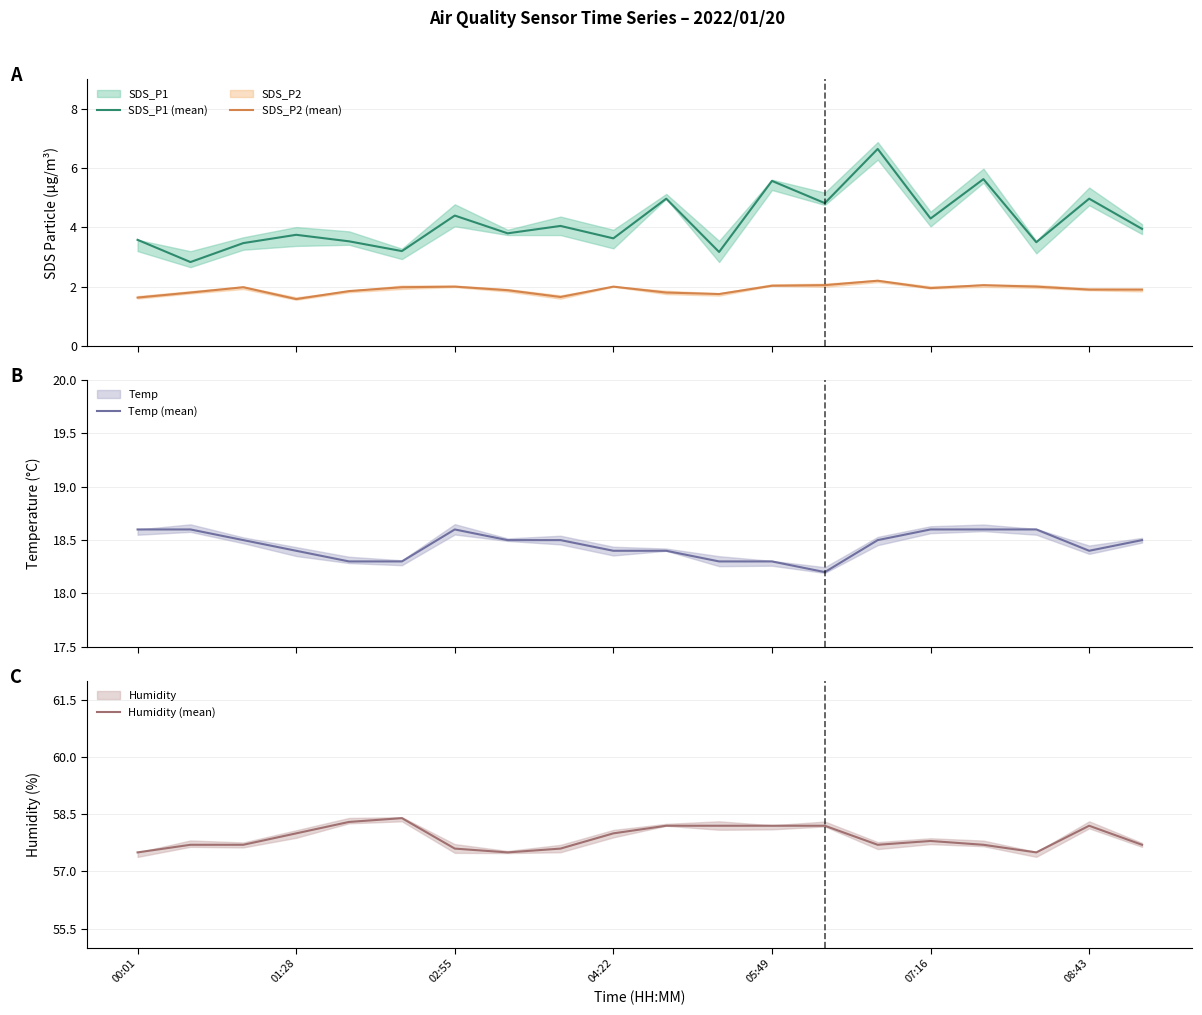

What is the highest value of the SDS_P1 (mean) series?

6.7